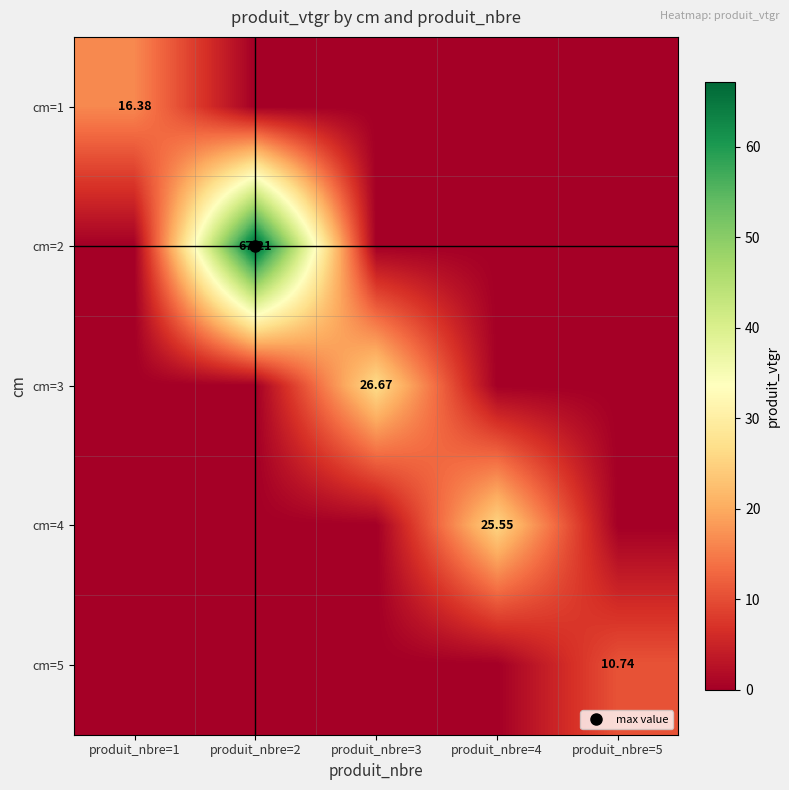

What is the maximum value for cm=3?

26.7